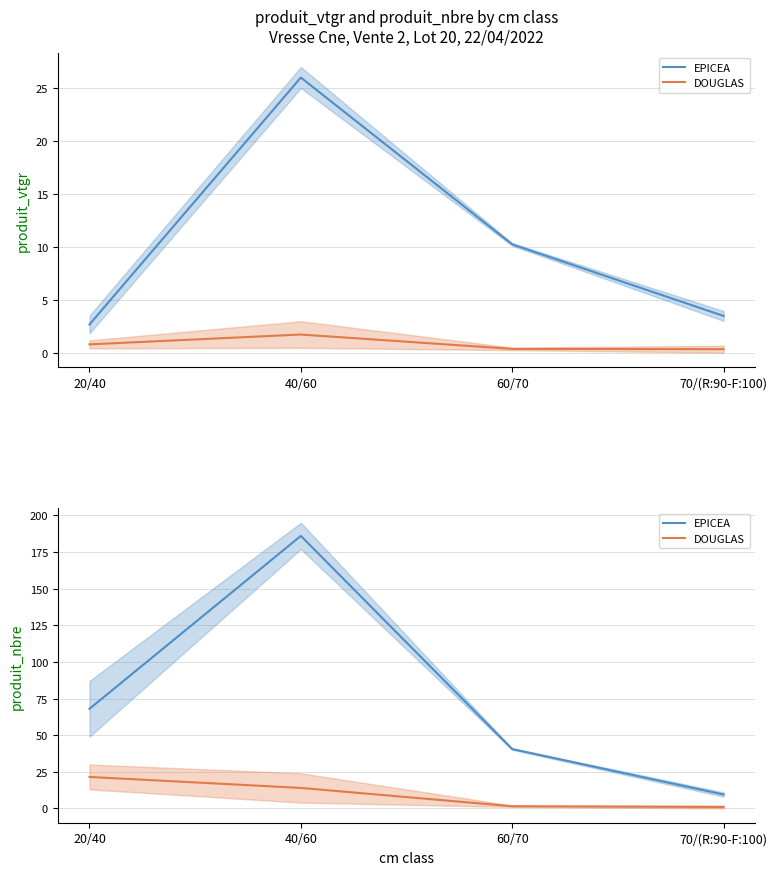

Is the value of DOUGLAS at 40/60 greater than the value of EPICEA at 20/40?

No